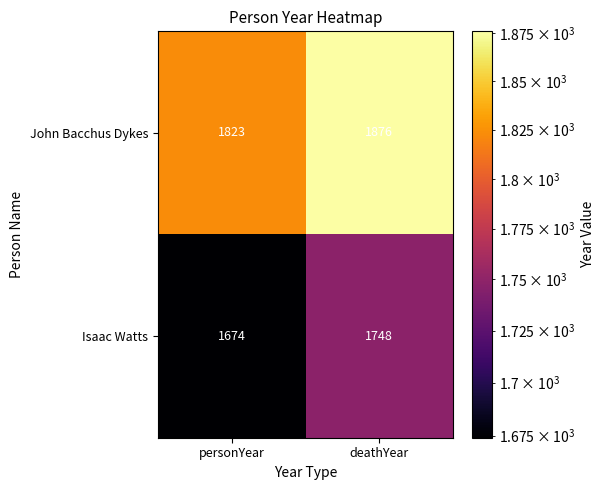

At how many categories does at least one series exceed 1728?

2